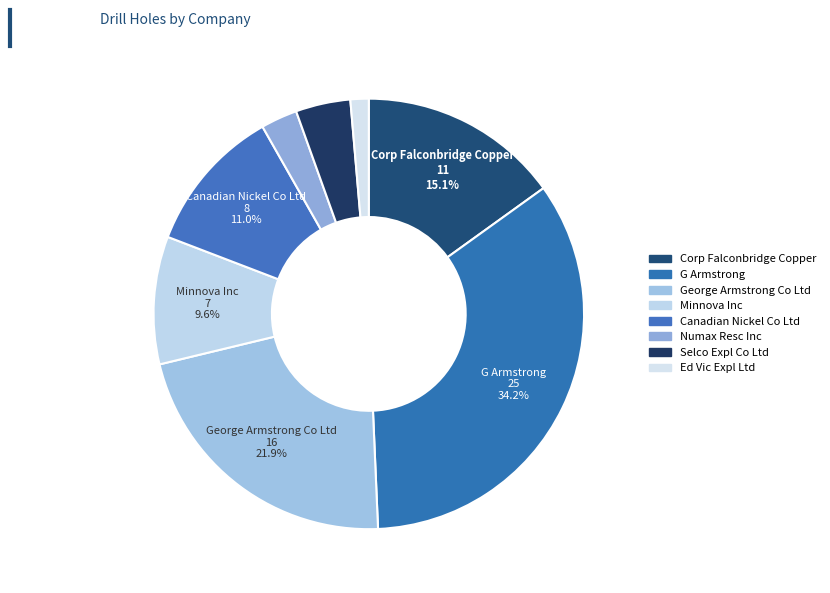

To the nearest percent, what percentage of the pie is Selco Expl Co Ltd?

4%